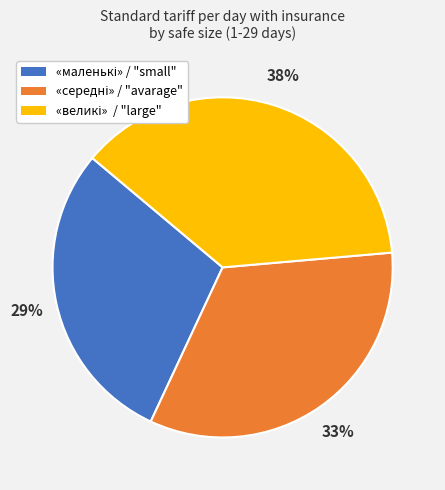

To the nearest percent, what is the average slice percentage?

33%